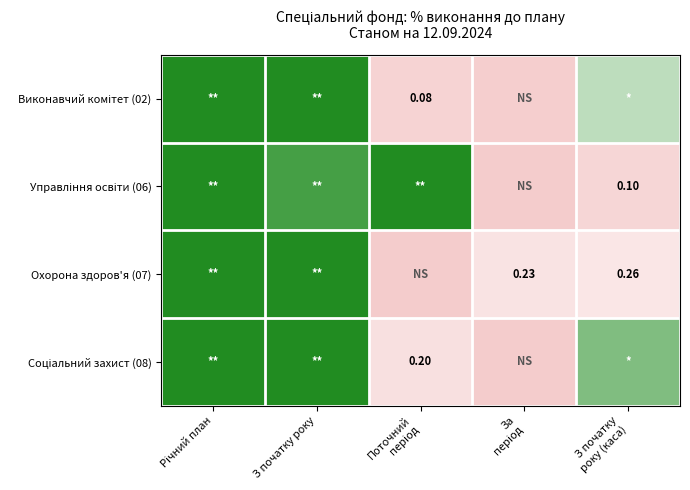

How many data points in Охорона здоров'я (07) are above 0?

4